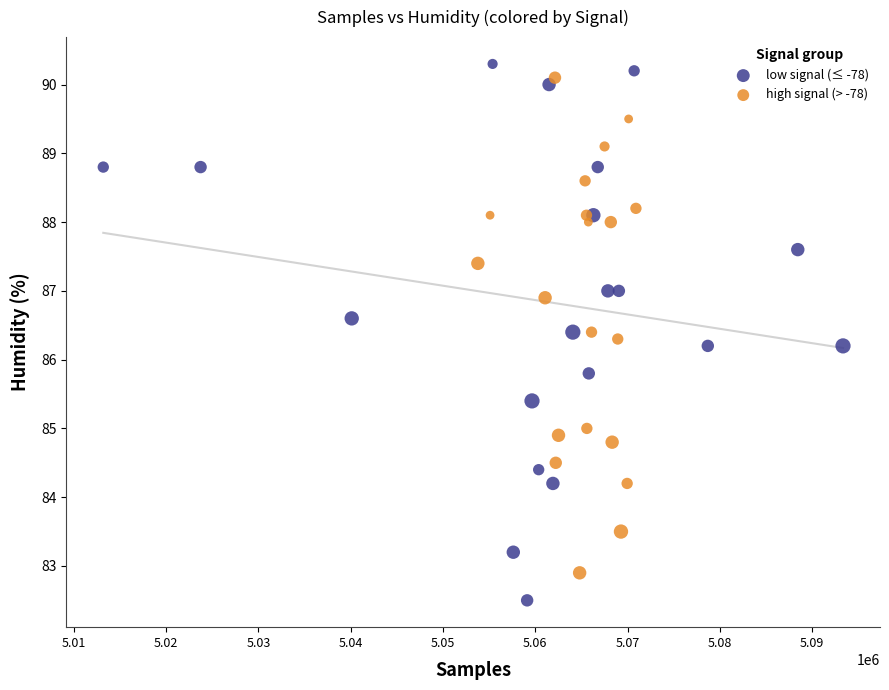

Which series reaches the minimum Y coordinate?

low signal (≤ -78)